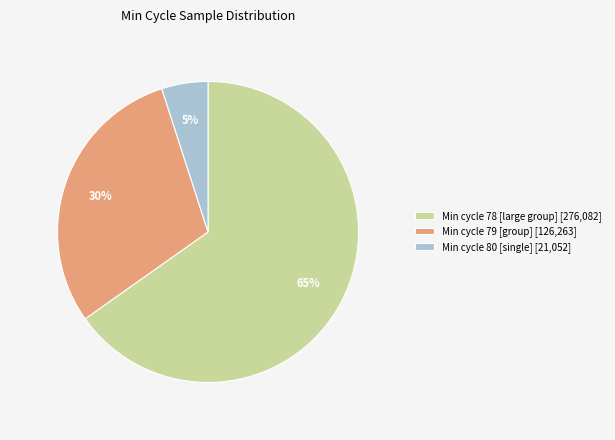

Which category accounts for the majority?

Min cycle 78 [large group] [276,082]